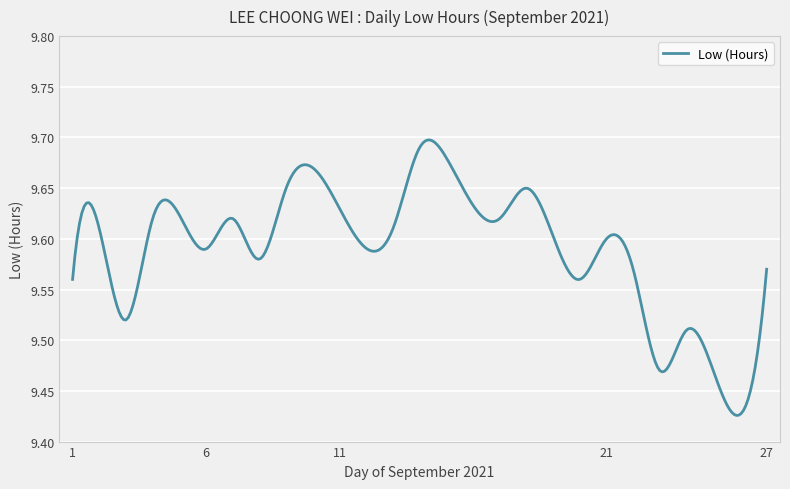

What is the difference between the maximum and minimum values?

0.3